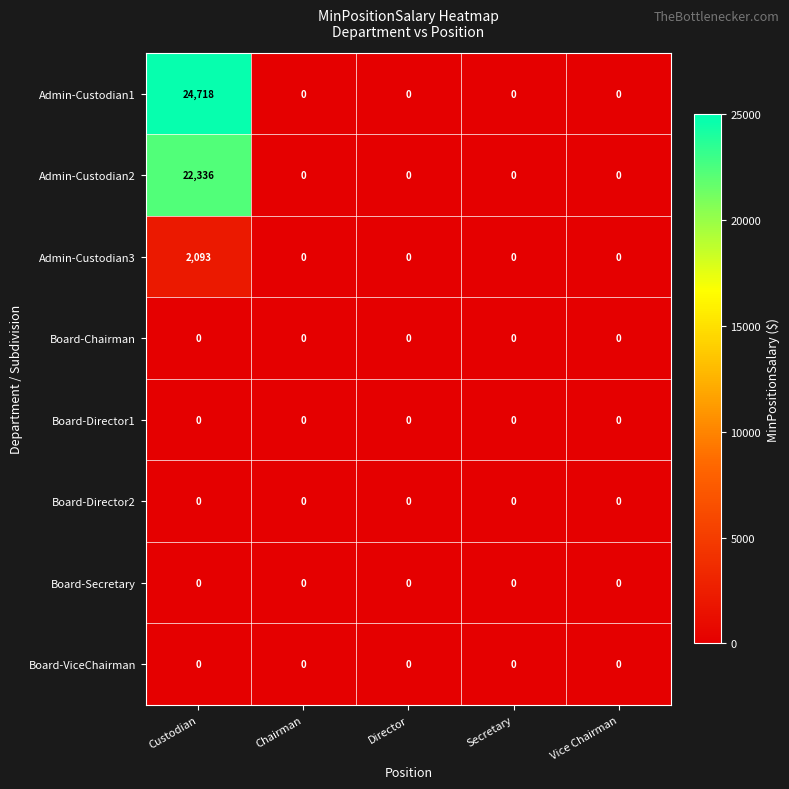

At which category does the chart reach its peak across all series?

Custodian